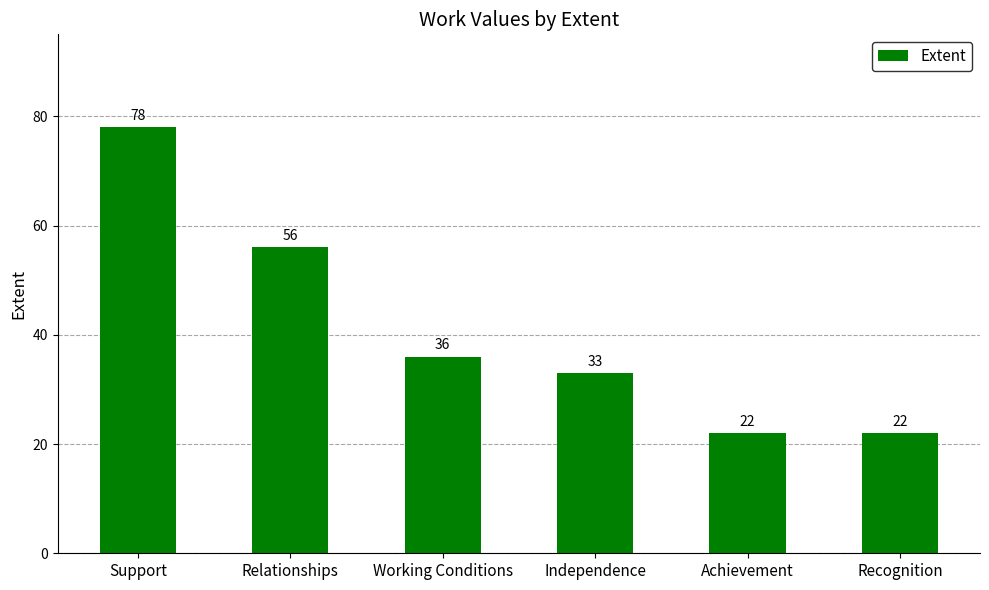

How many distinct data groups are displayed?

1